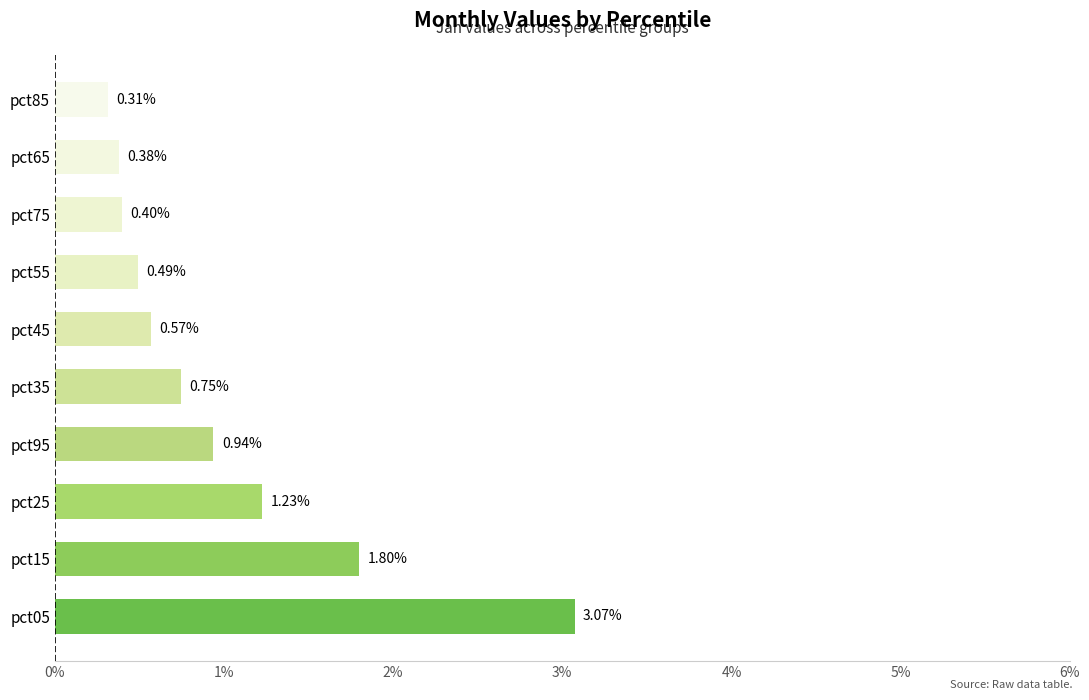

Between pct75 and pct95, which is larger?

pct95